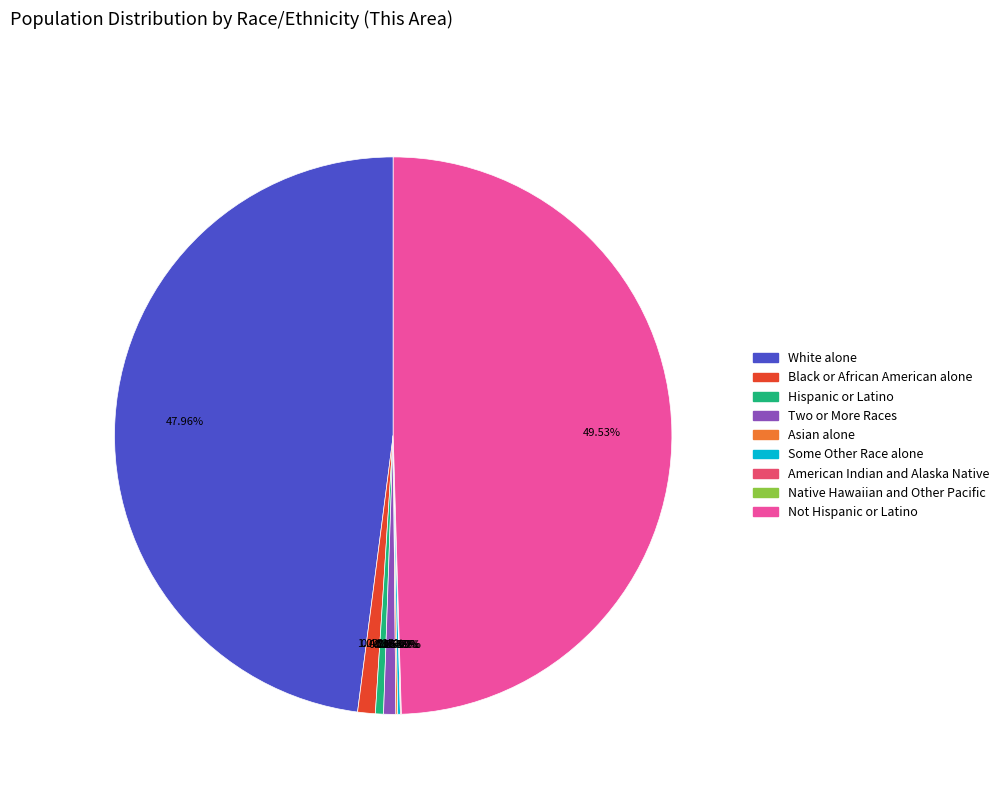

Which category has the biggest portion of the pie?

Not Hispanic or Latino